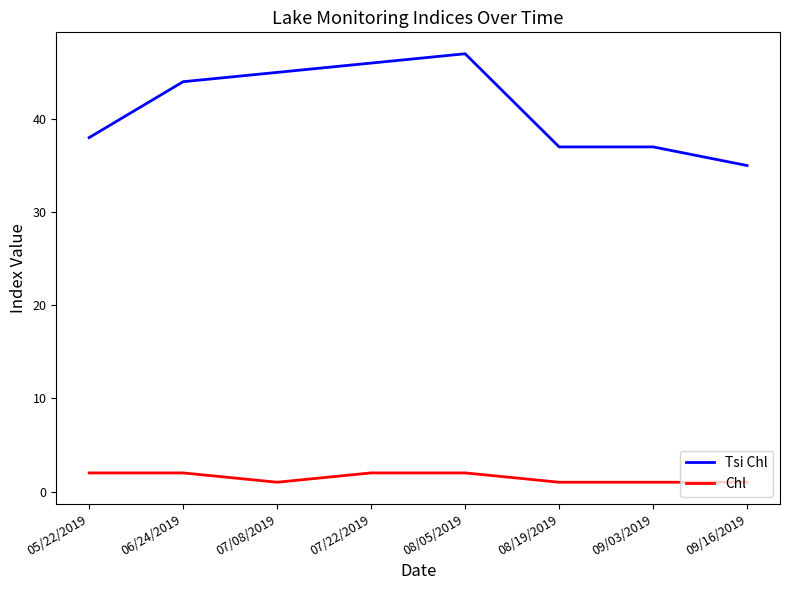

What is the highest value of the Tsi Chl series?

47